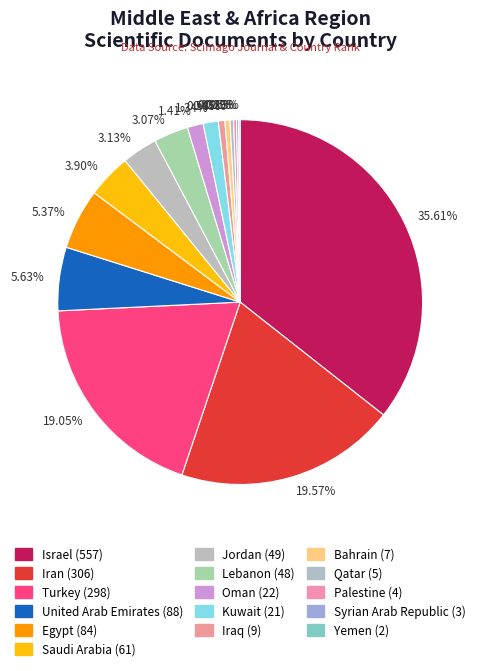

Approximately how many times larger is the value at 3.13% compared to 3.07%?

1.0